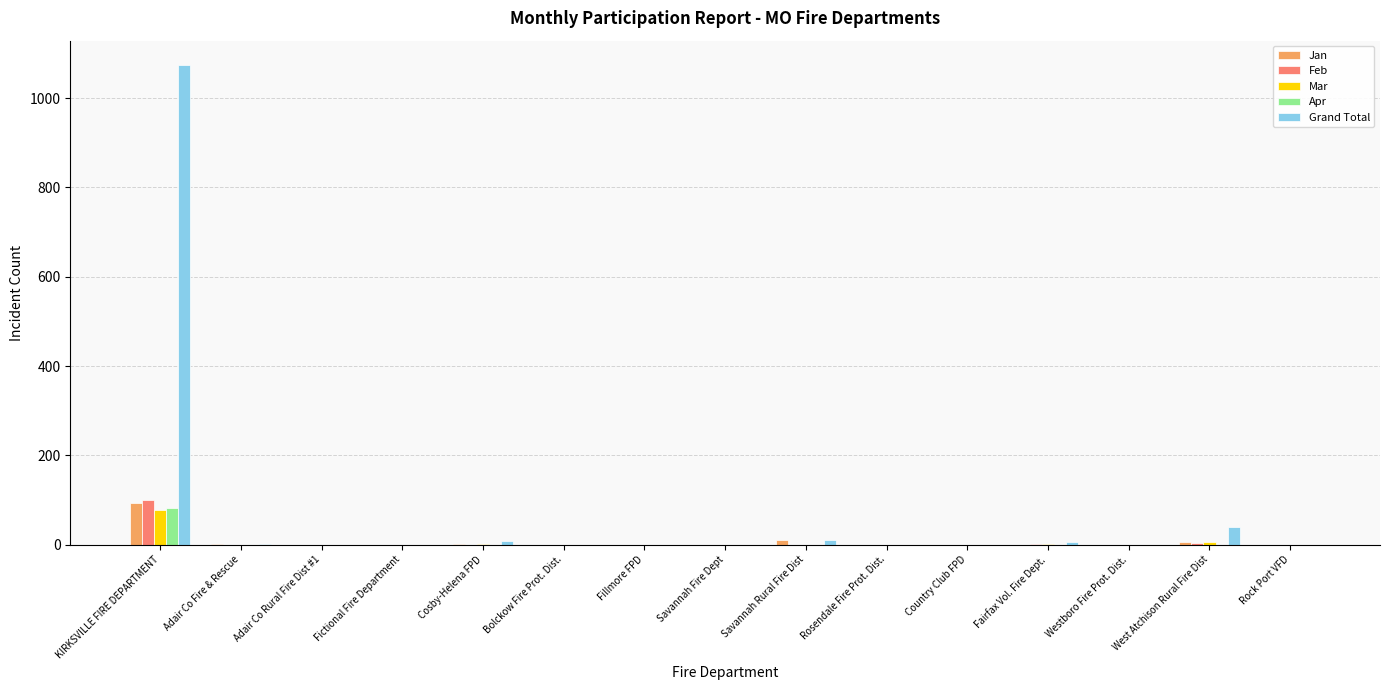

At which label does Jan reach its peak?

KIRKSVILLE FIRE DEPARTMENT